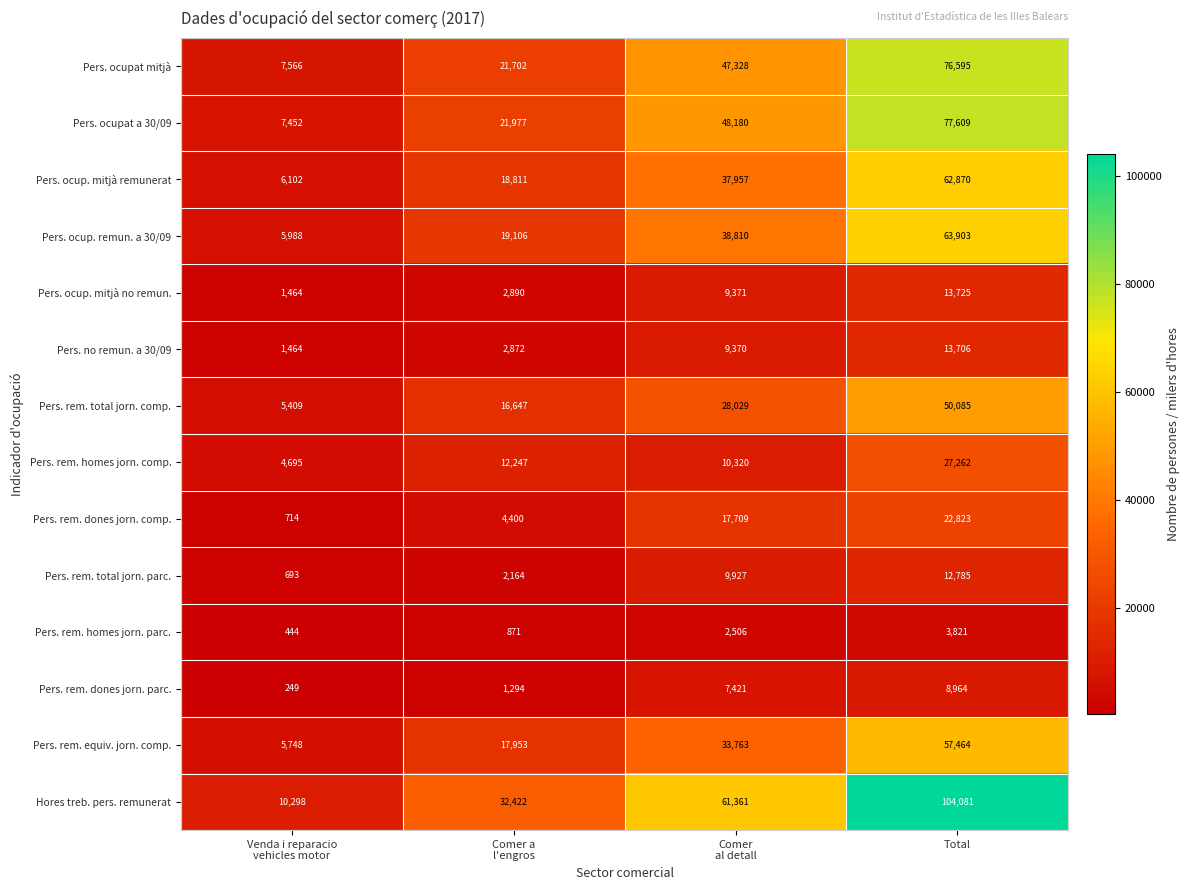

List the series in order of their peak value, highest first.

Hores treb. pers. remunerat, Pers. ocupat a 30/09, Pers. ocupat mitjà, Pers. ocup. remun. a 30/09, Pers. ocup. mitjà remunerat, Pers. rem. equiv. jorn. comp., Pers. rem. total jorn. comp., Pers. rem. homes jorn. comp., Pers. rem. dones jorn. comp., Pers. ocup. mitjà no remun., Pers. no remun. a 30/09, Pers. rem. total jorn. parc., Pers. rem. dones jorn. parc., Pers. rem. homes jorn. parc.